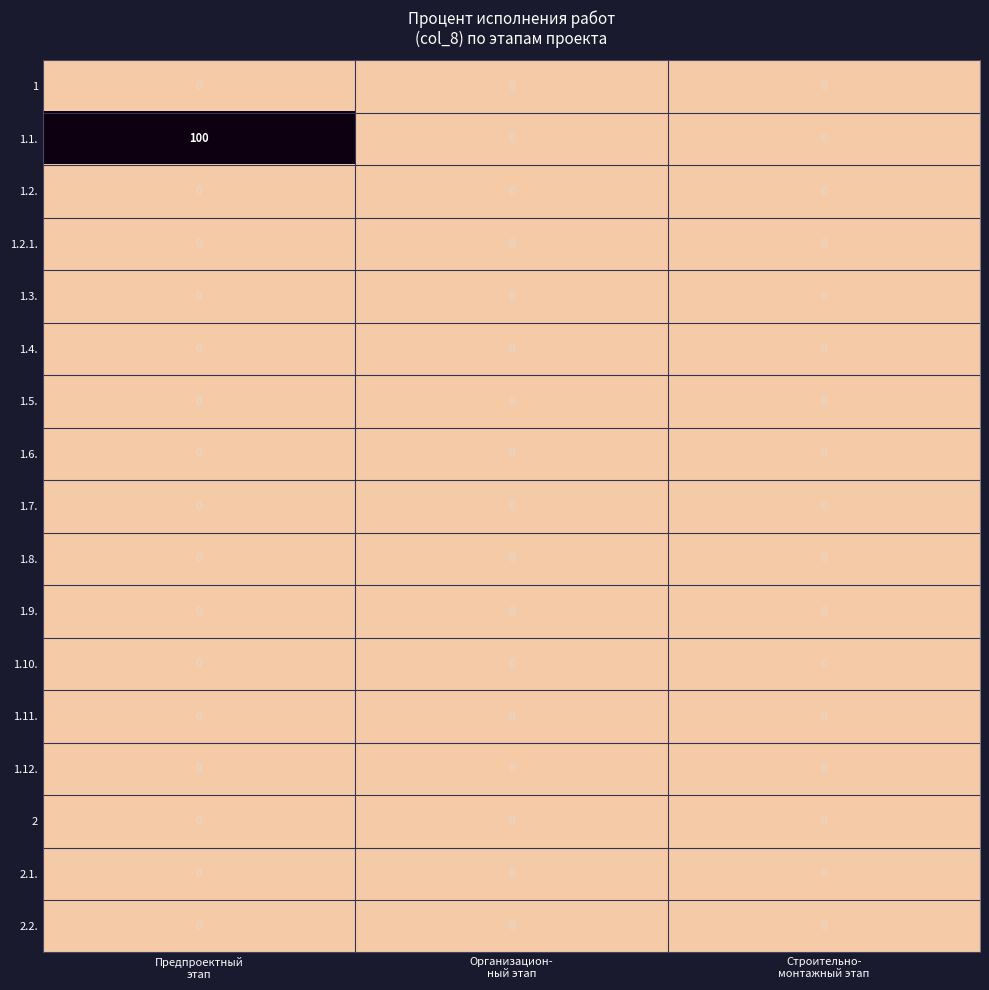

Which series has the largest total across all categories?

1.1.